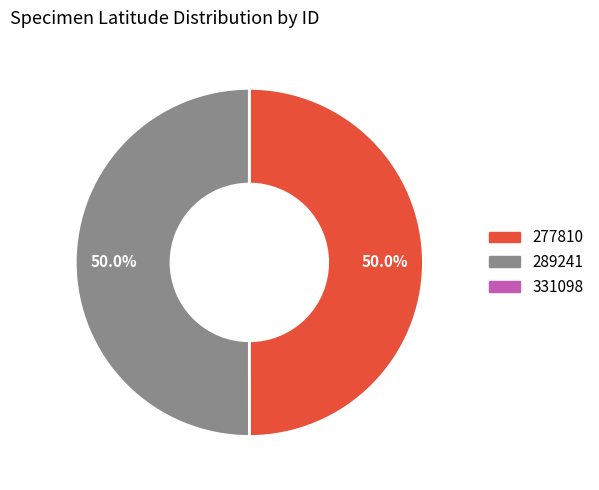

What portion of the pie excludes 277810?

50.0%